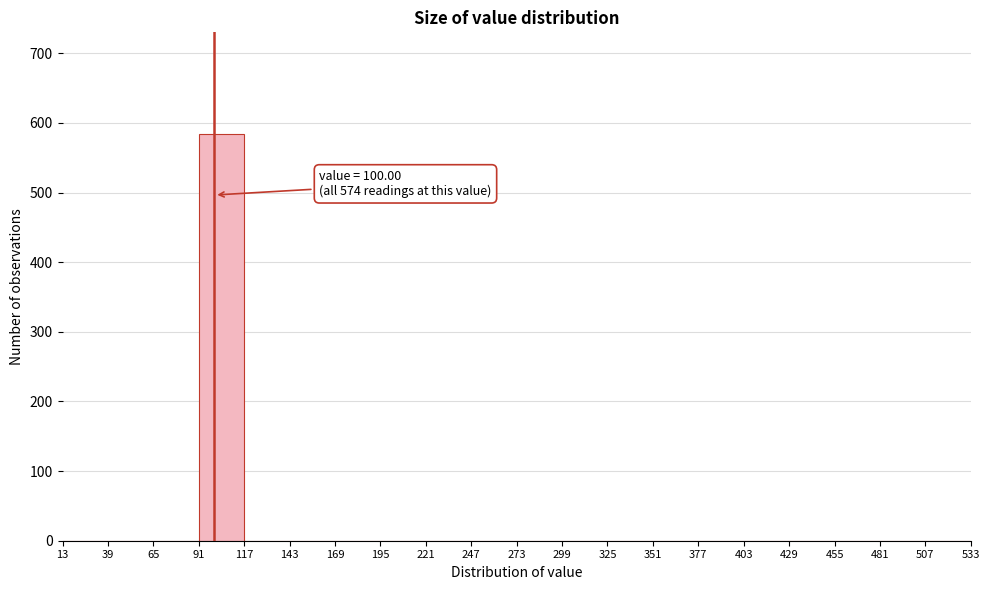

Which range on the x-axis has the tallest bar?

91 to 117